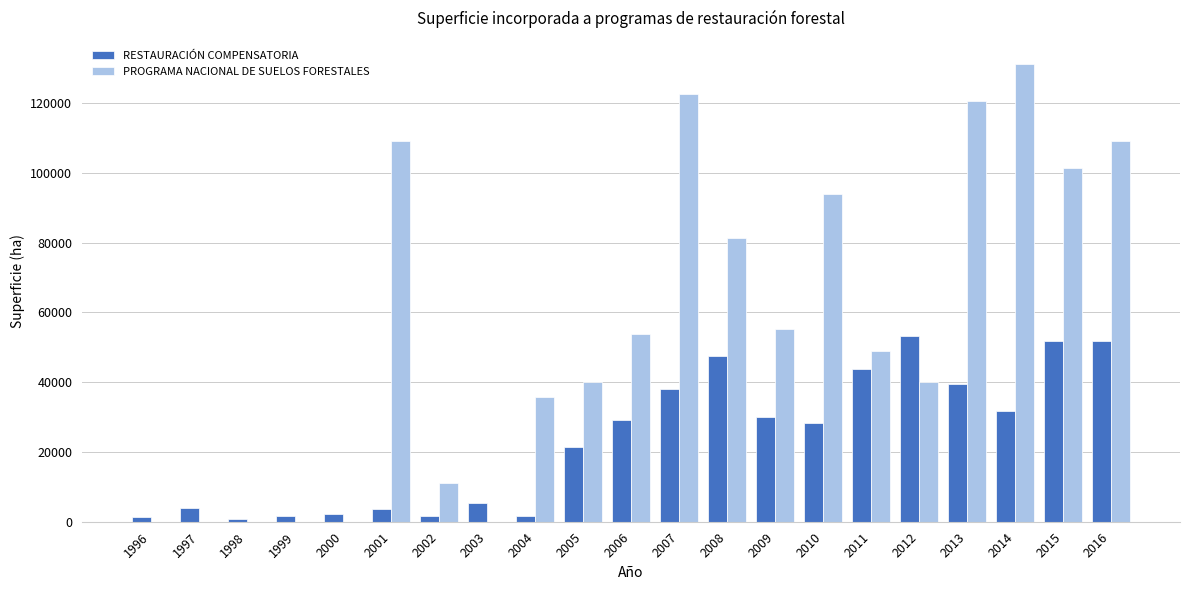

Which series has the widest spread of values?

RESTAURACIÓN COMPENSATORIA